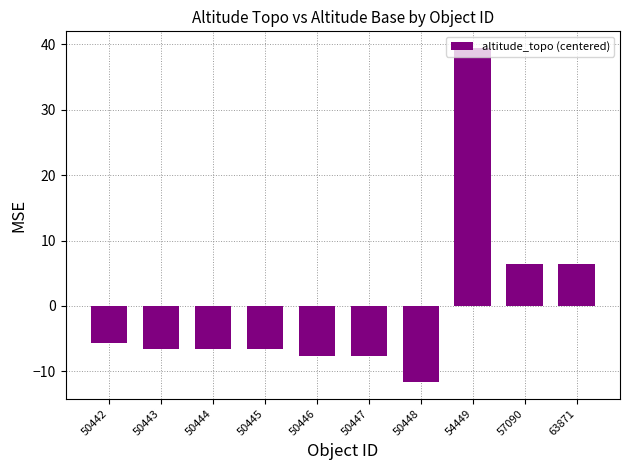

Which label corresponds to the smallest value in the chart?

50448